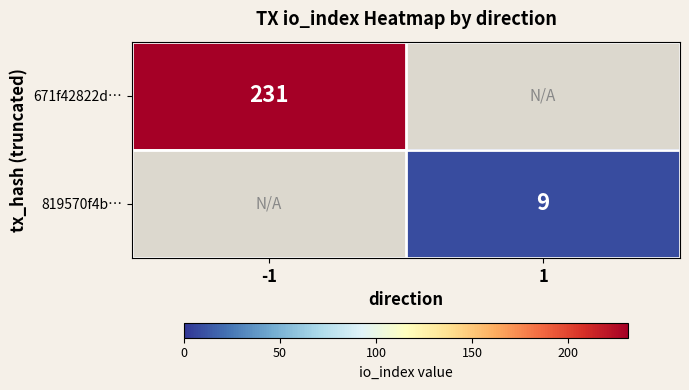

Is the value of 819570f4b… at 1 greater than the value of 671f42822d… at -1?

No